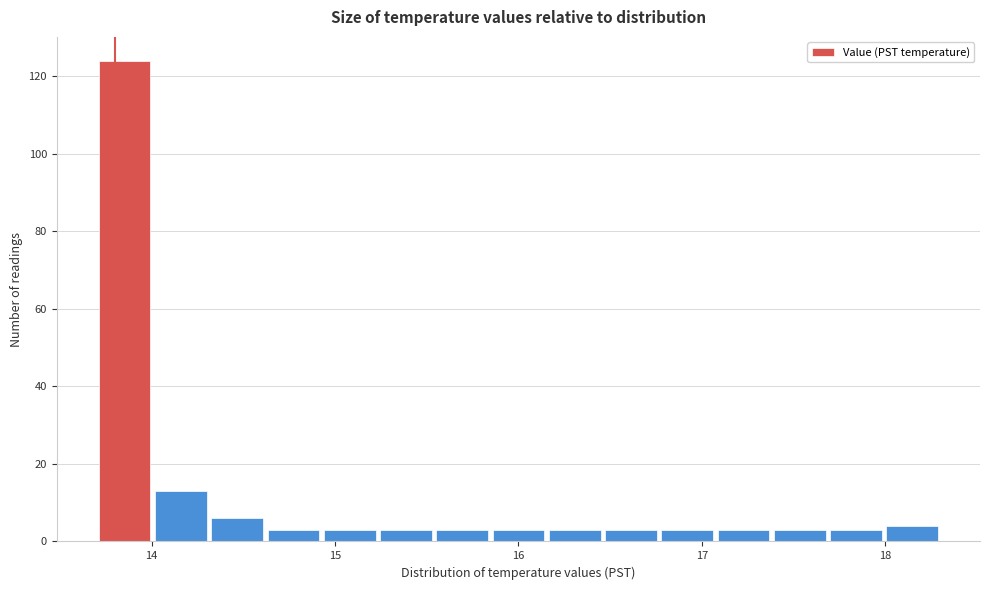

Read against the x-axis, roughly where is the centre of the tallest bar?

13.9